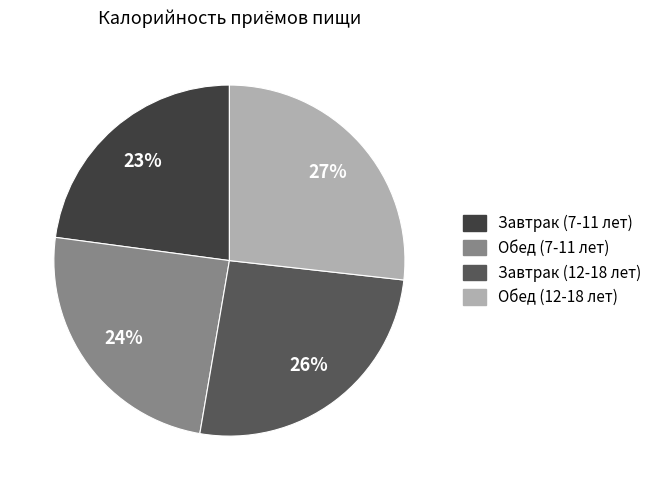

Which has a higher value, Завтрак (12-18 лет) or Обед (12-18 лет)?

Обед (12-18 лет)